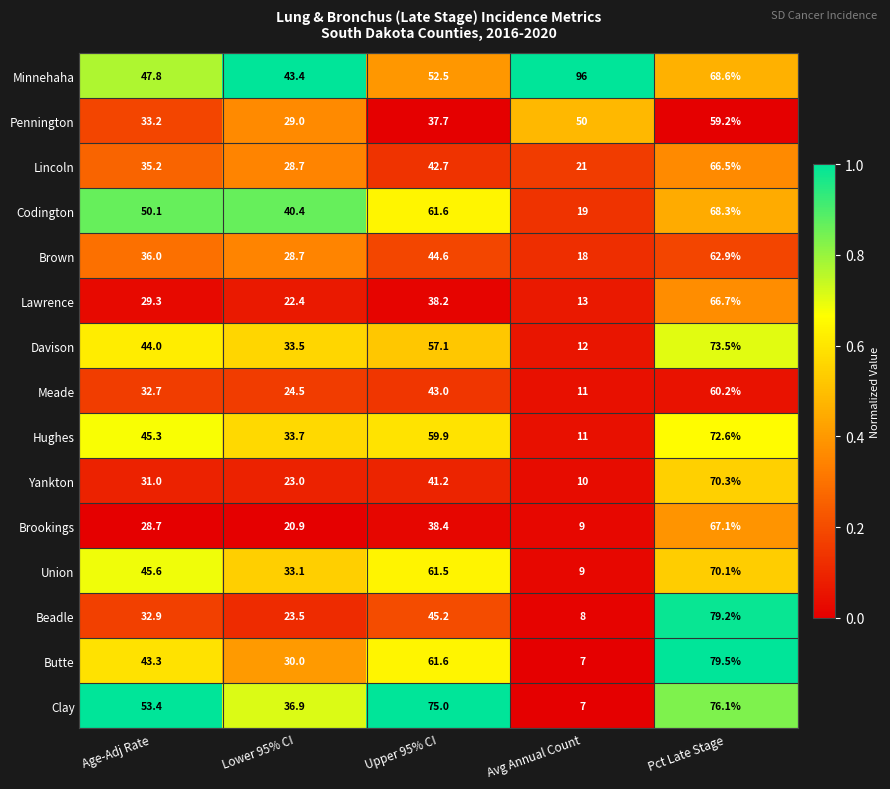

Which category has the lowest value across all series?

Avg Annual Count